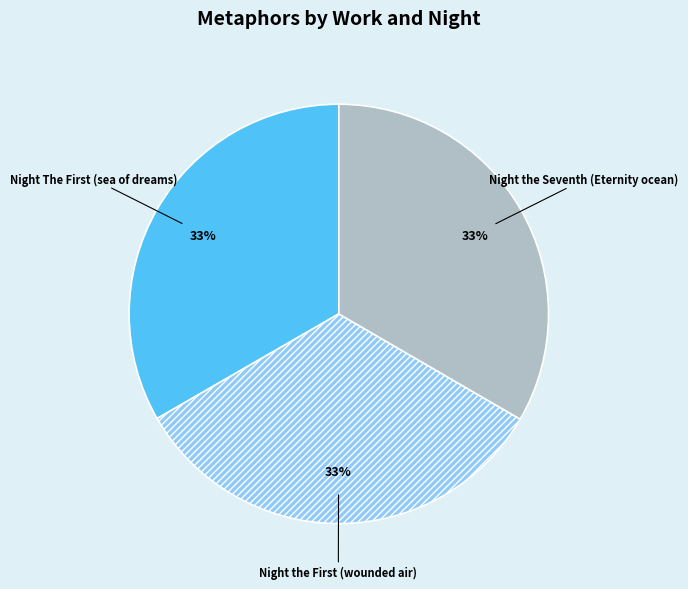

Is there a majority slice in this chart?

No